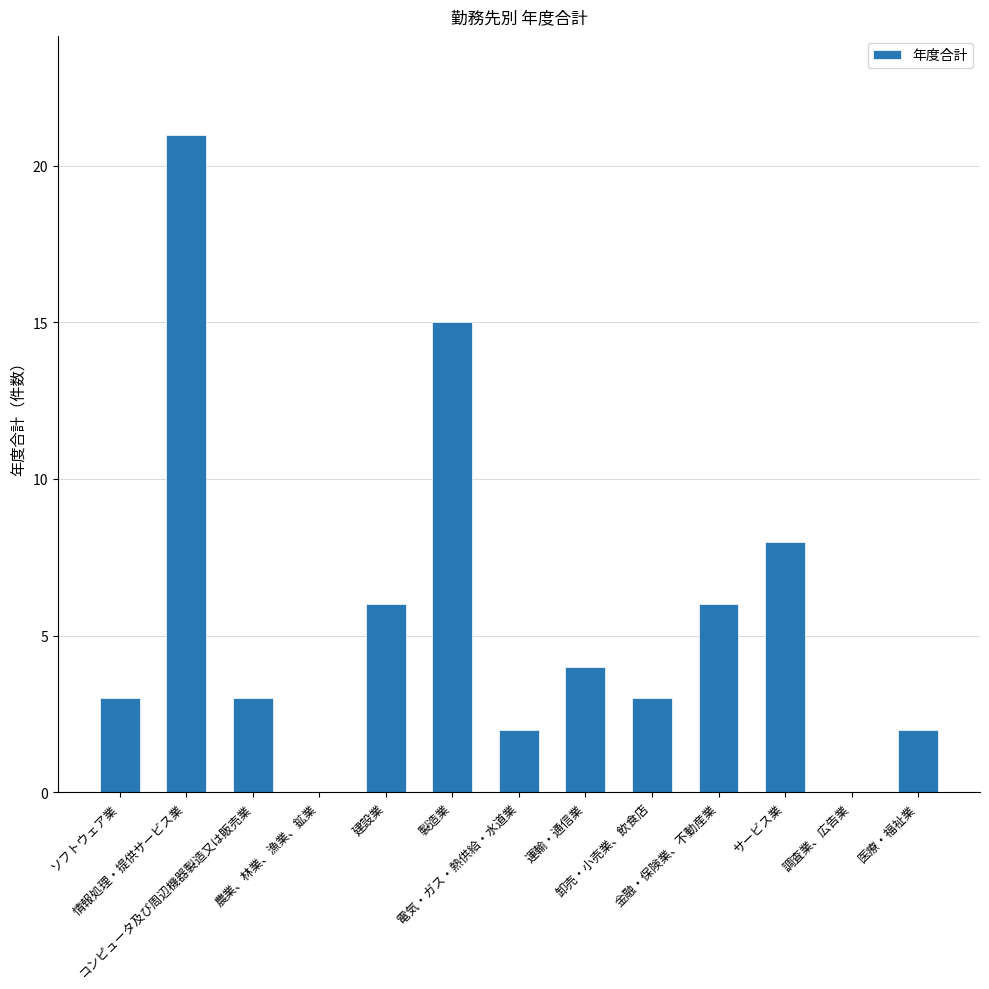

What is the sum of all values?

73